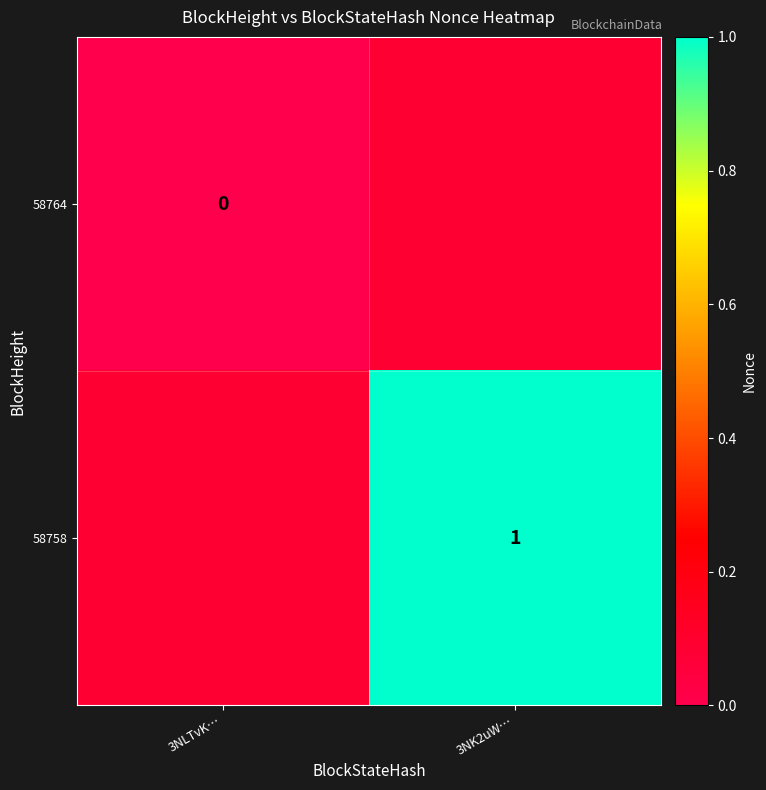

Is it true that 58758 equals 1 at 3NK2uW…?

True